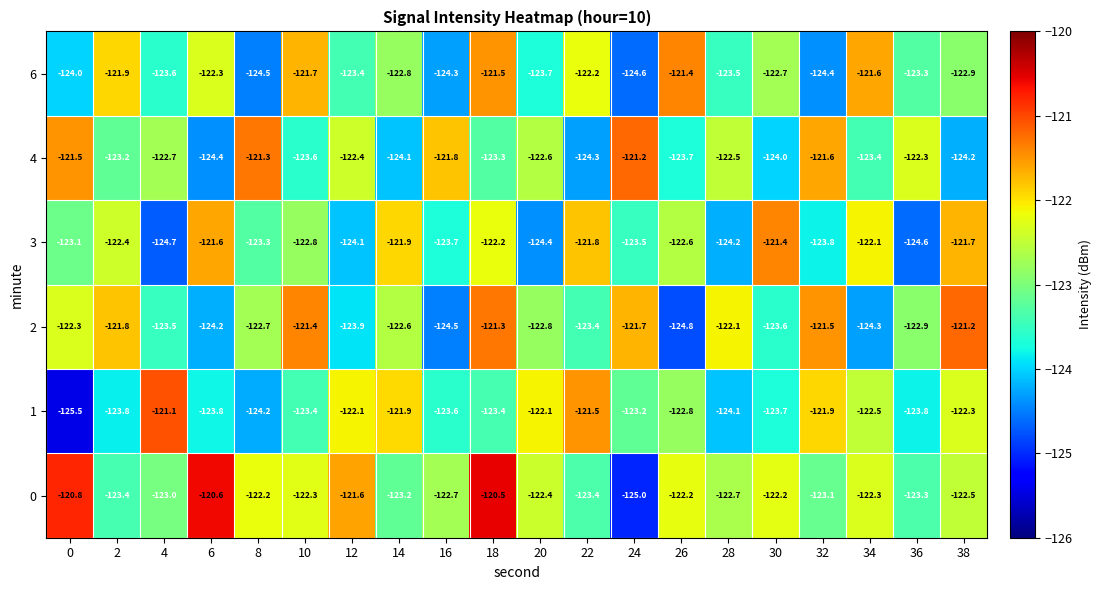

Is it true that 4 equals -159.6 at 36?

False